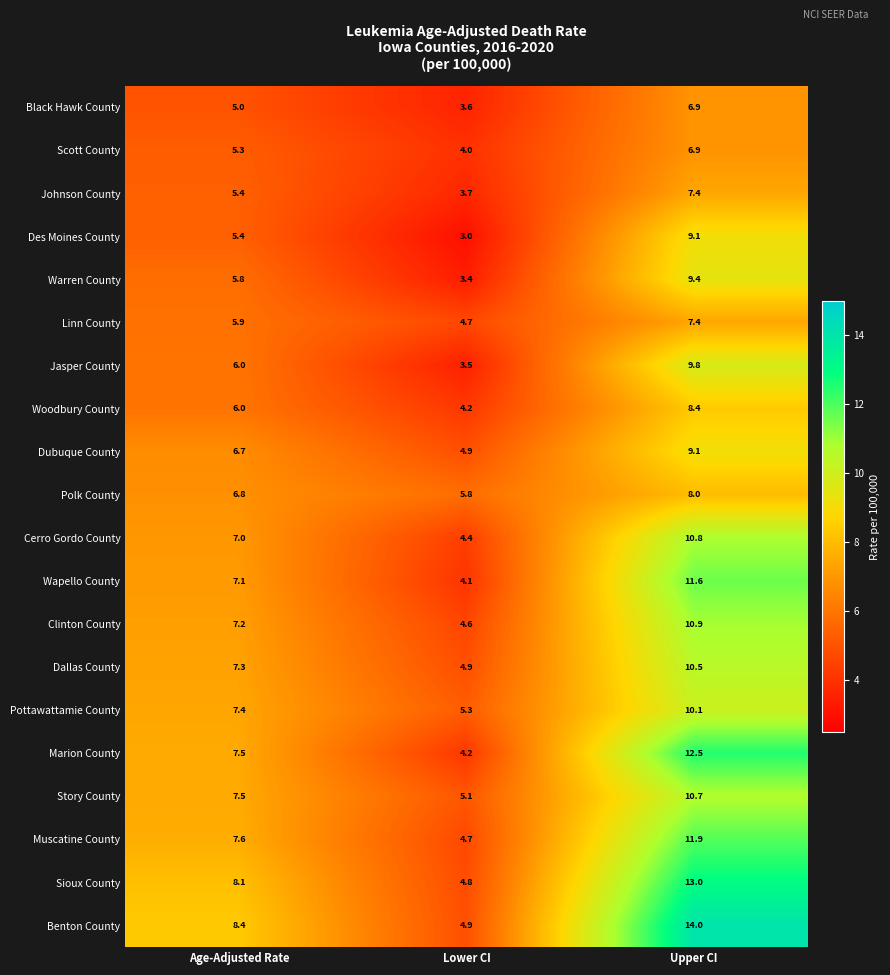

How many series are shown in this chart?

20